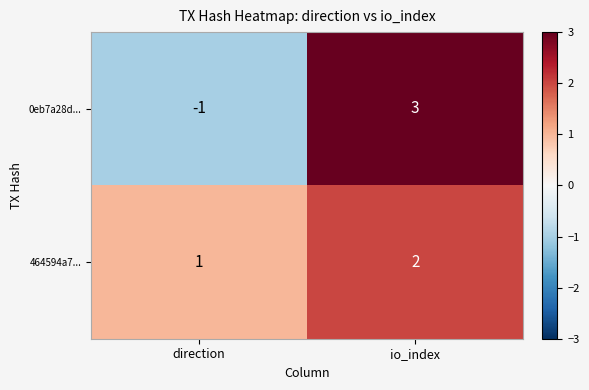

How many series are shown in this chart?

2